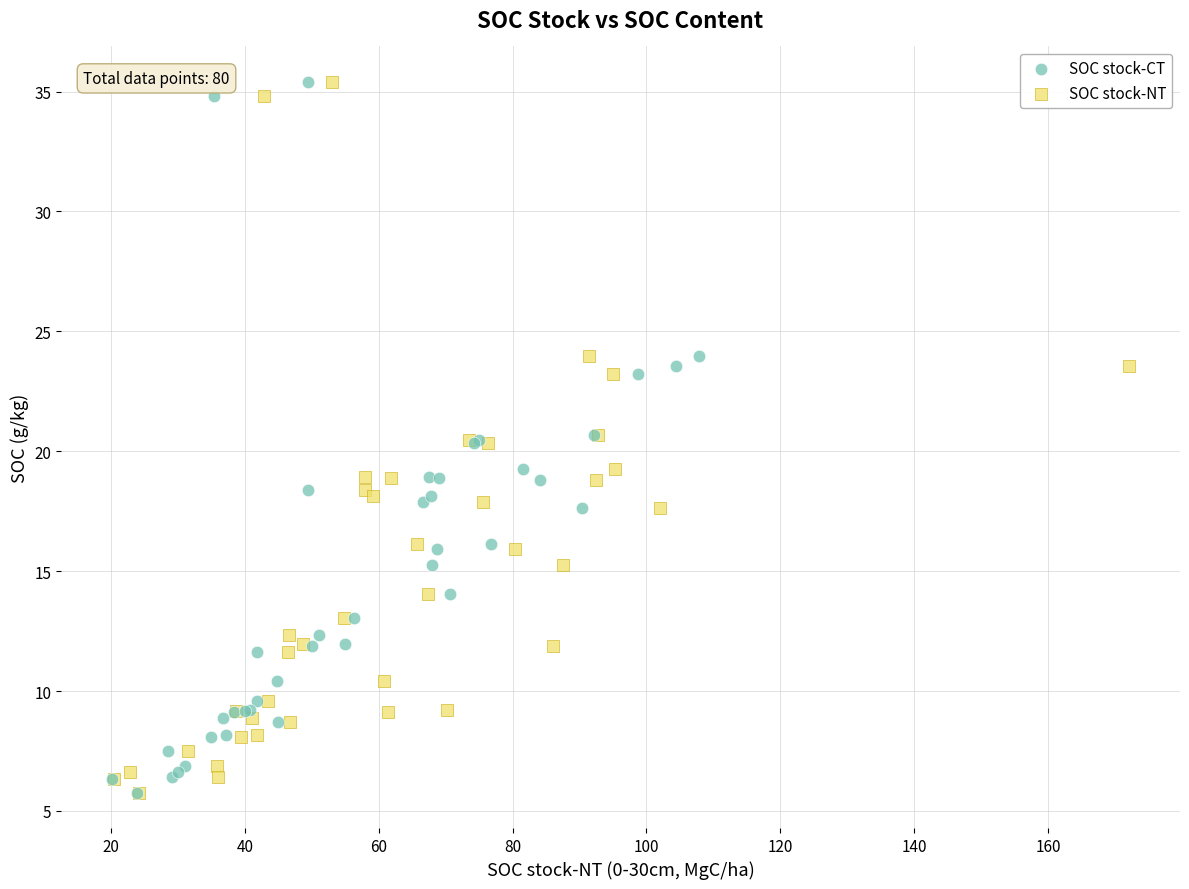

What are all the series names shown in the legend?

SOC stock-CT, SOC stock-NT